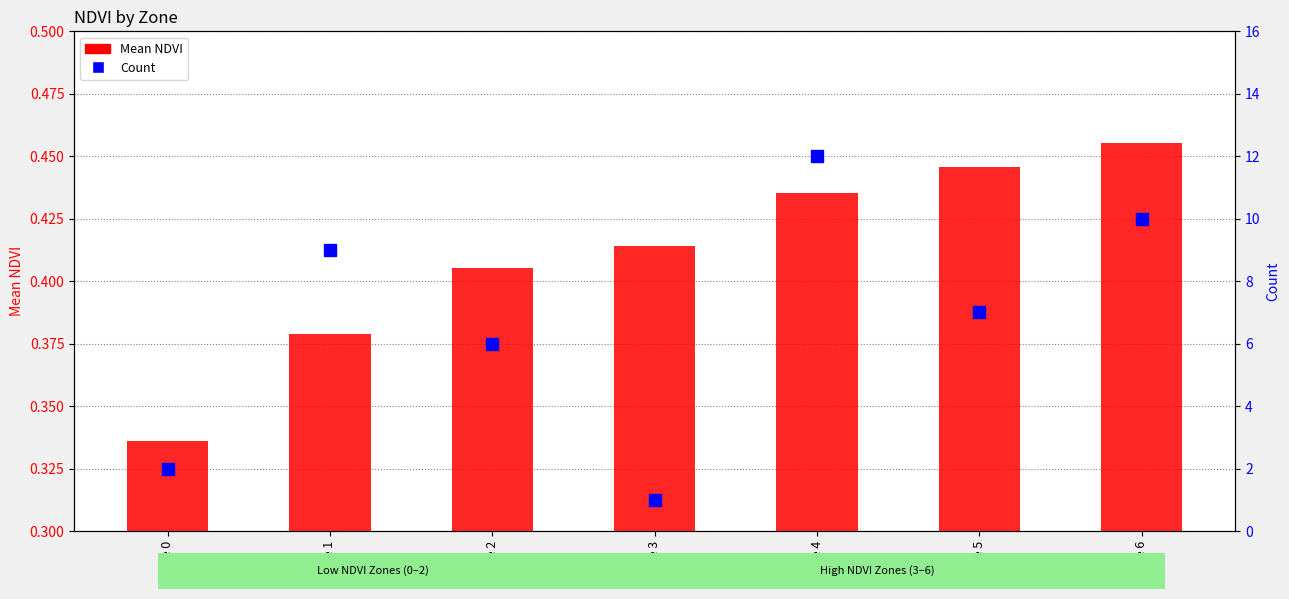

True or false: Mean NDVI has a value of 0.8 at Zone 6.

False